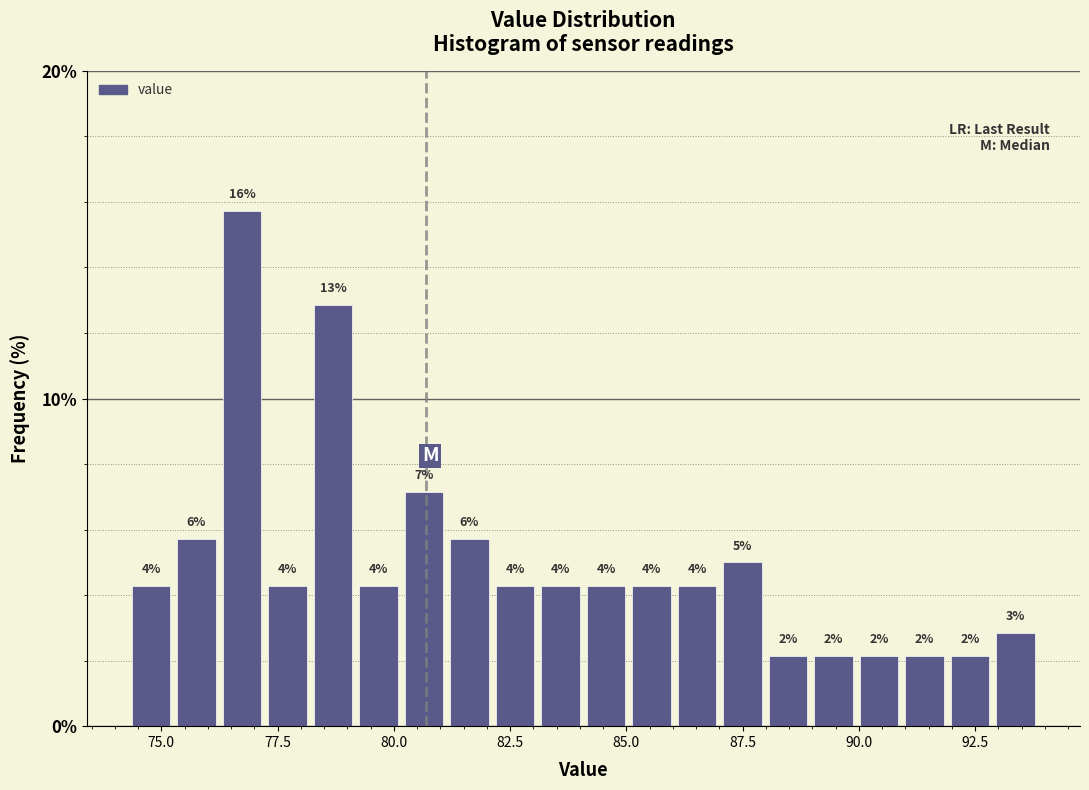

Read against the x-axis, roughly where is the centre of the tallest bar?

76.5